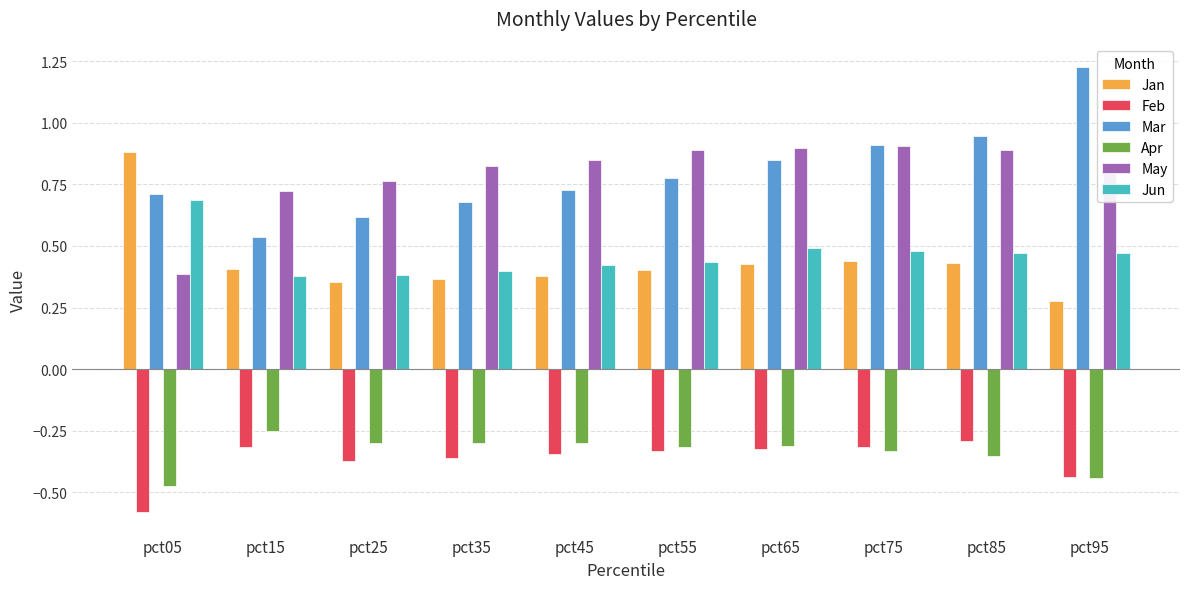

What is the sum of all Jun values?

4.6